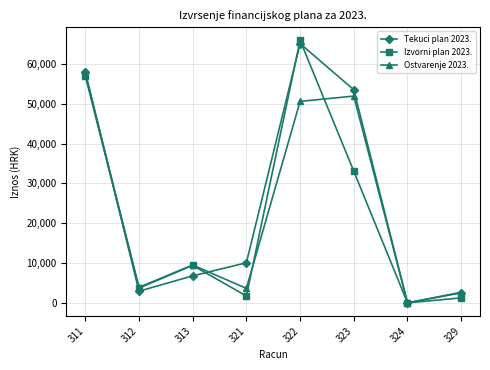

At which category is the sum across all series the highest?

322